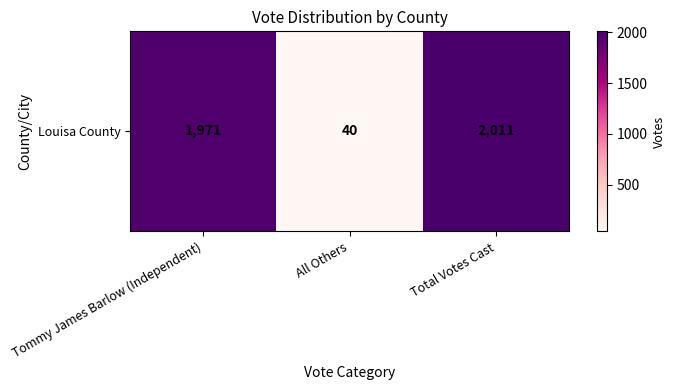

Reading left to right, transcribe all the data shown in this chart.

1971	40	2011